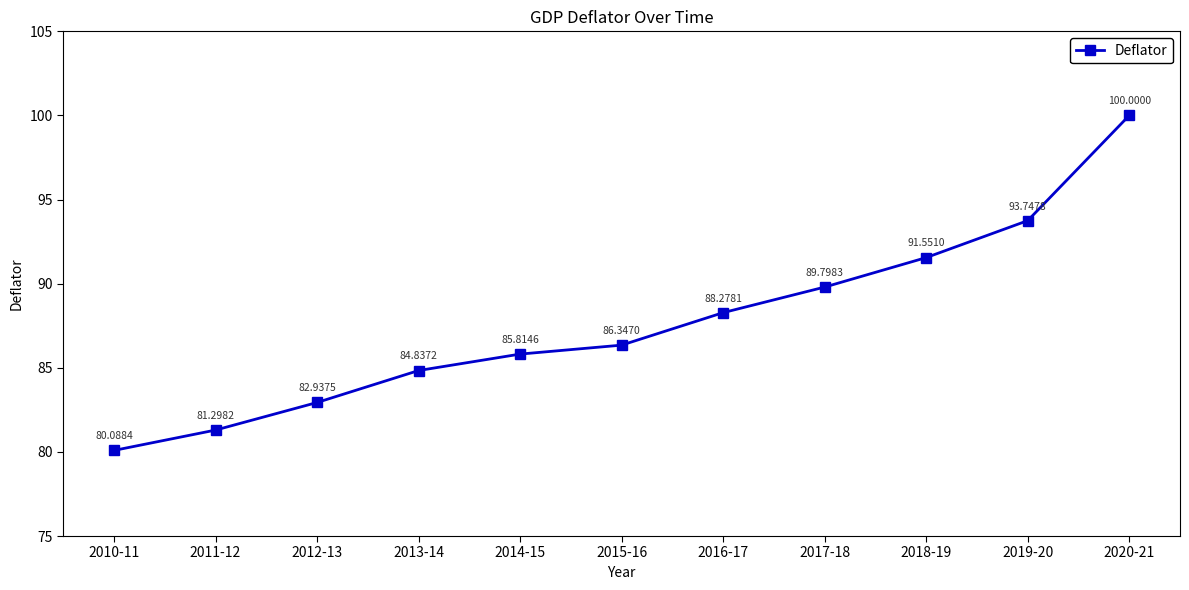

Does the chart have visible grid lines?

No